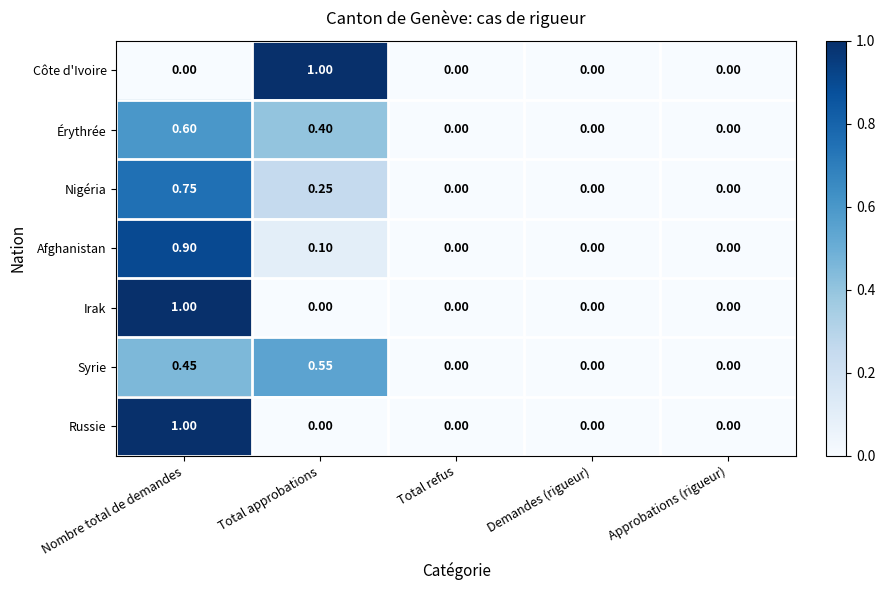

Which category has the highest value in the Russie series?

Nombre total de demandes